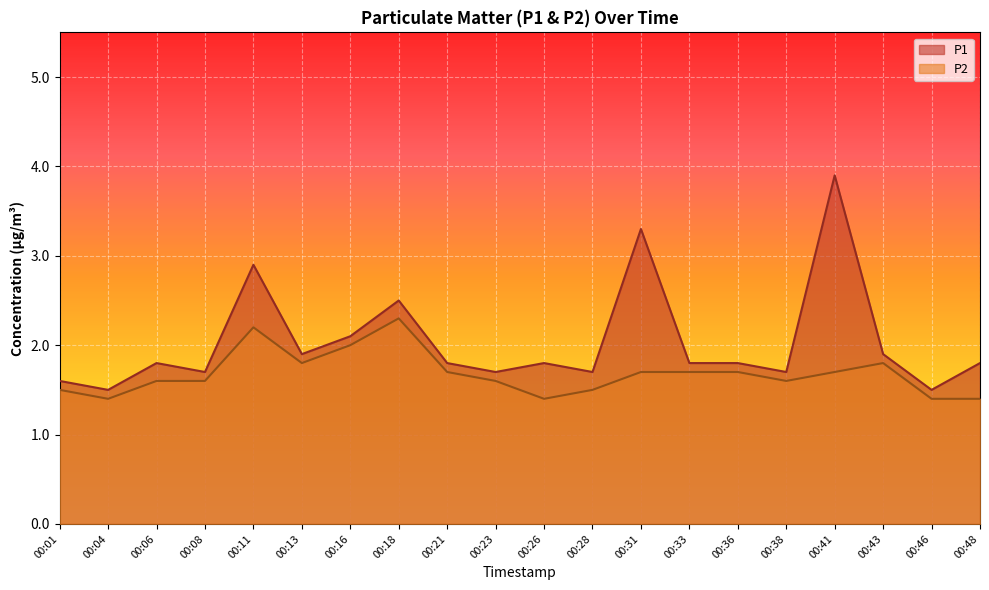

What is the difference between the highest and lowest values at 00:06?

0.2